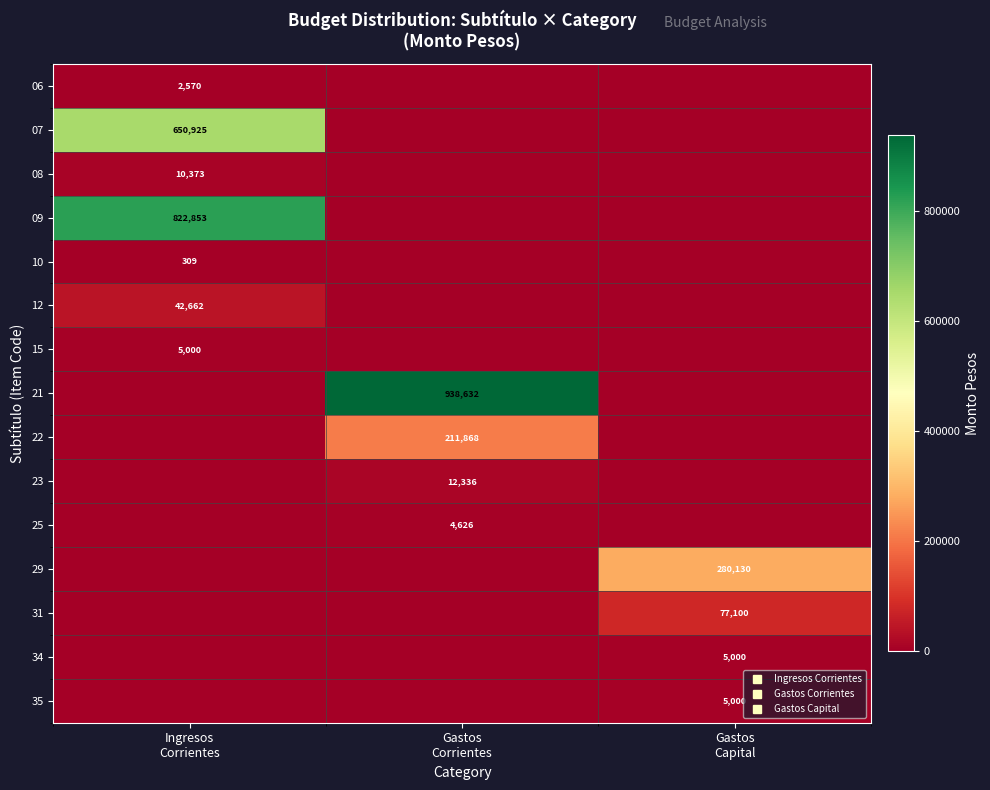

At which label is 34 closest to 2500?

Ingresos Corrientes